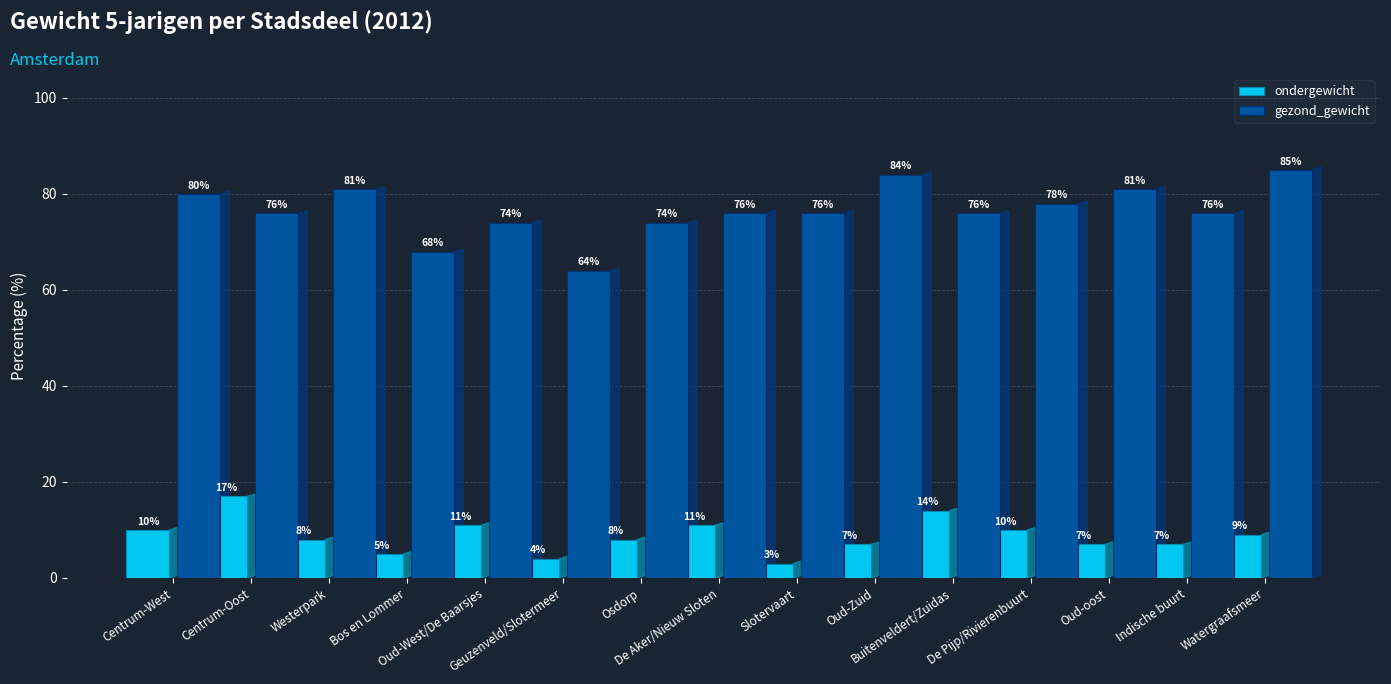

At which category is the sum across all series the highest?

Watergraafsmeer